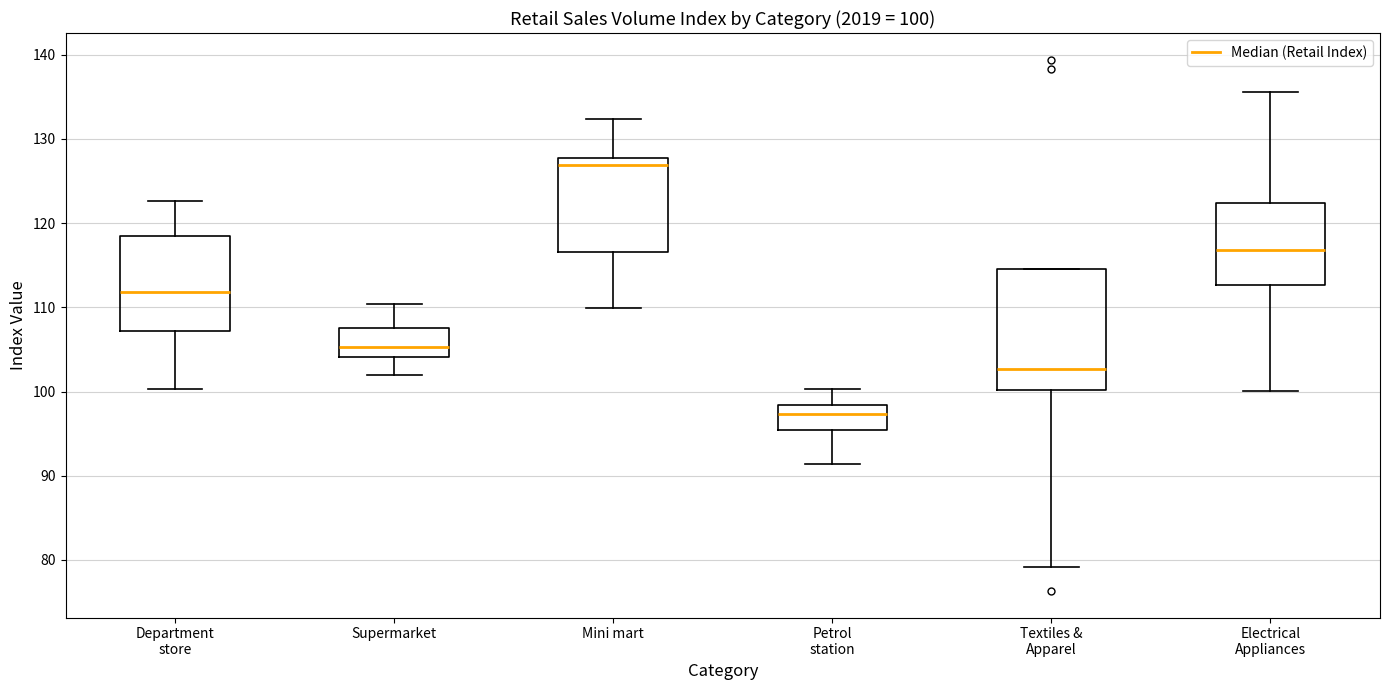

Which box has the highest median line?

Mini mart